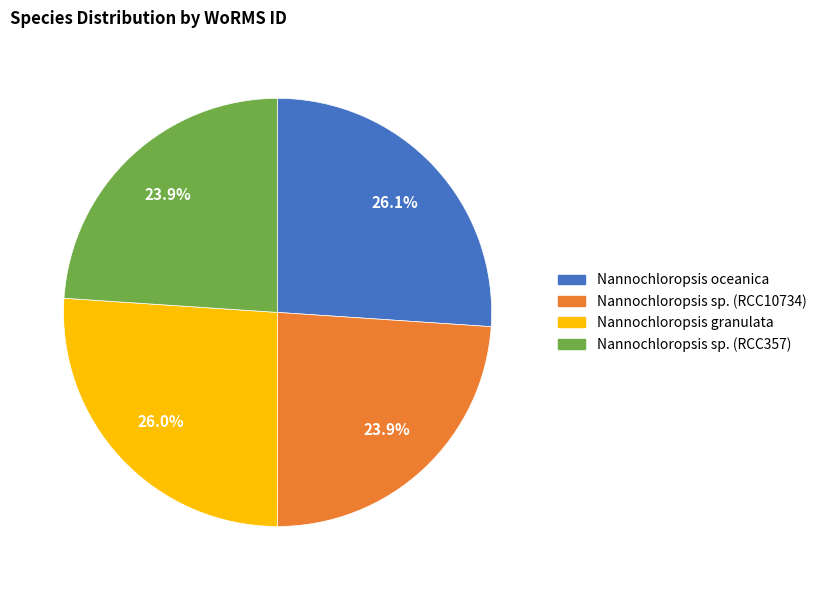

Between Nannochloropsis oceanica and Nannochloropsis sp. (RCC10734), which is larger?

Nannochloropsis oceanica